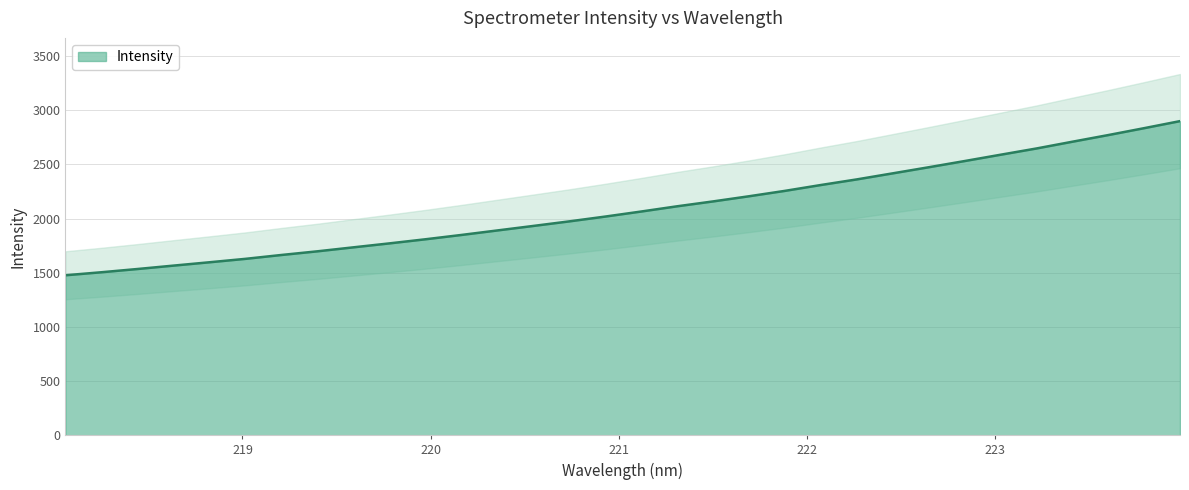

Count the number of data series in this chart.

1